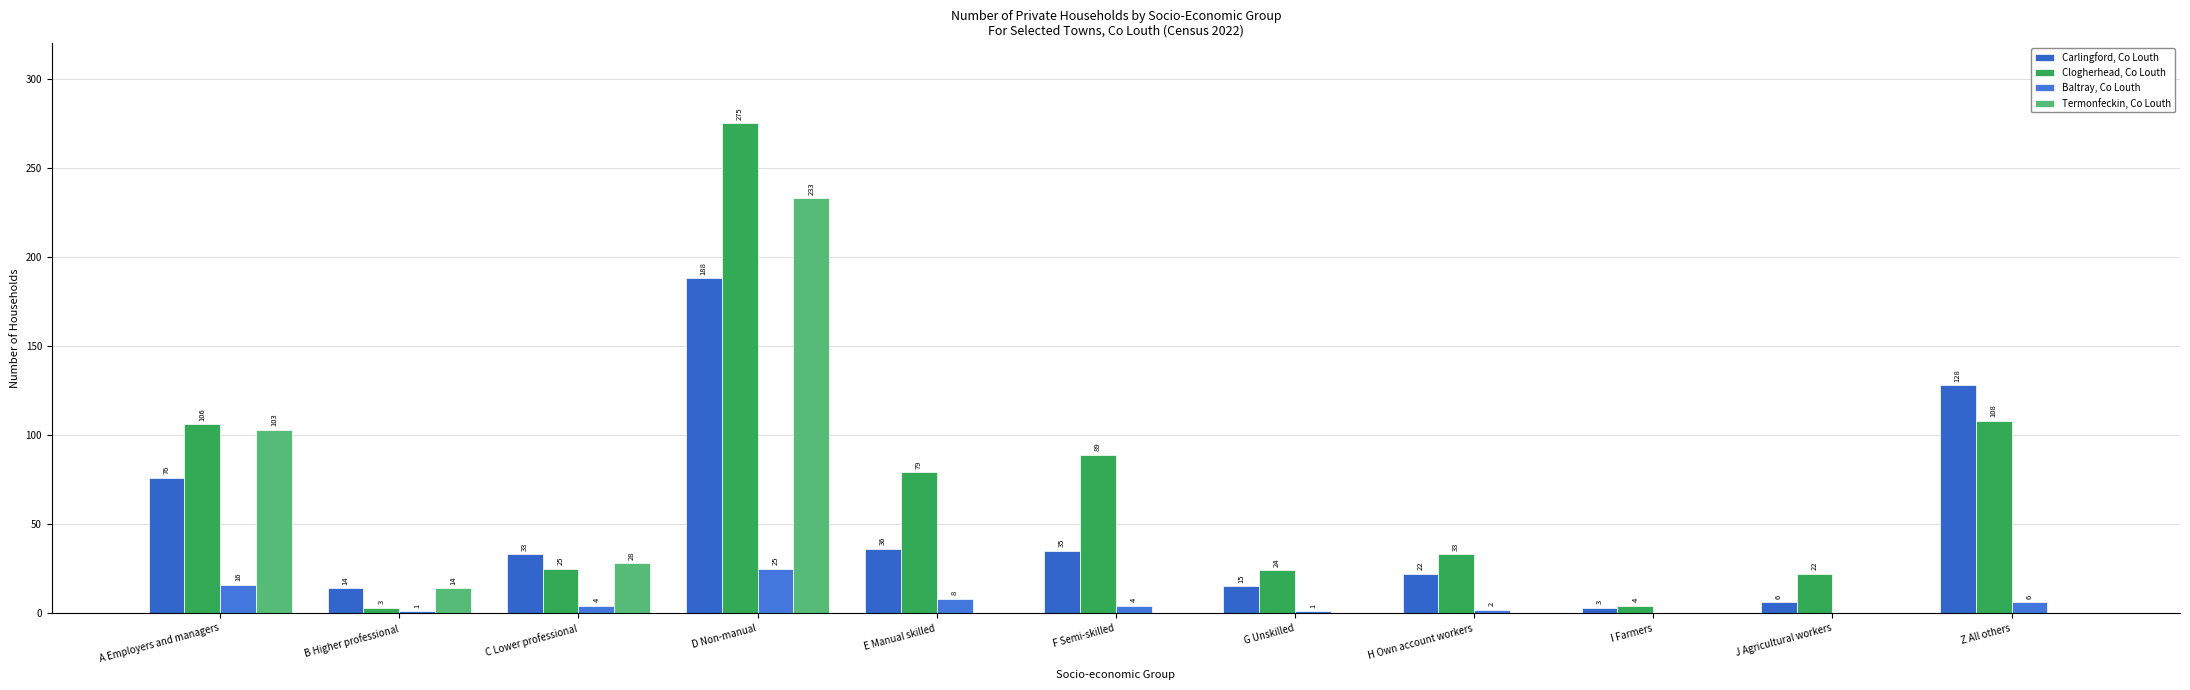

What is the average value of the Termonfeckin, Co Louth series?

34